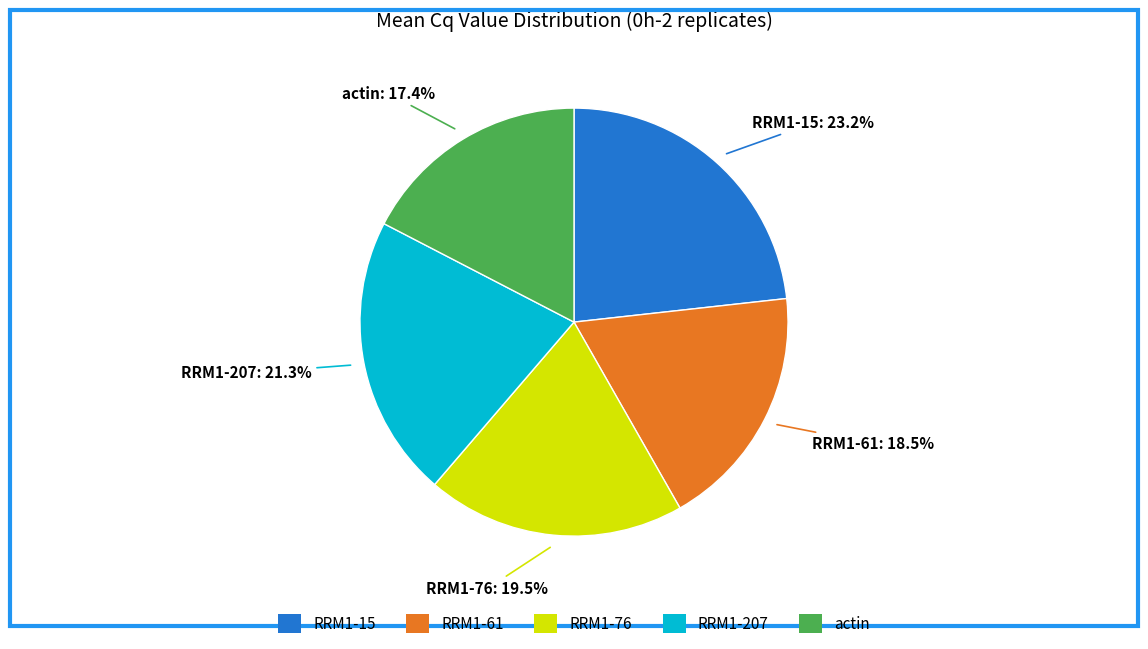

Is there any slice that represents more than half of the pie?

No